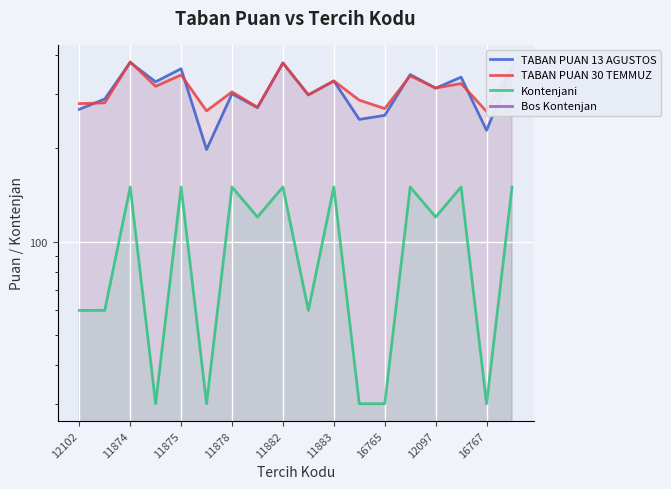

What is the greatest value displayed?

379.7